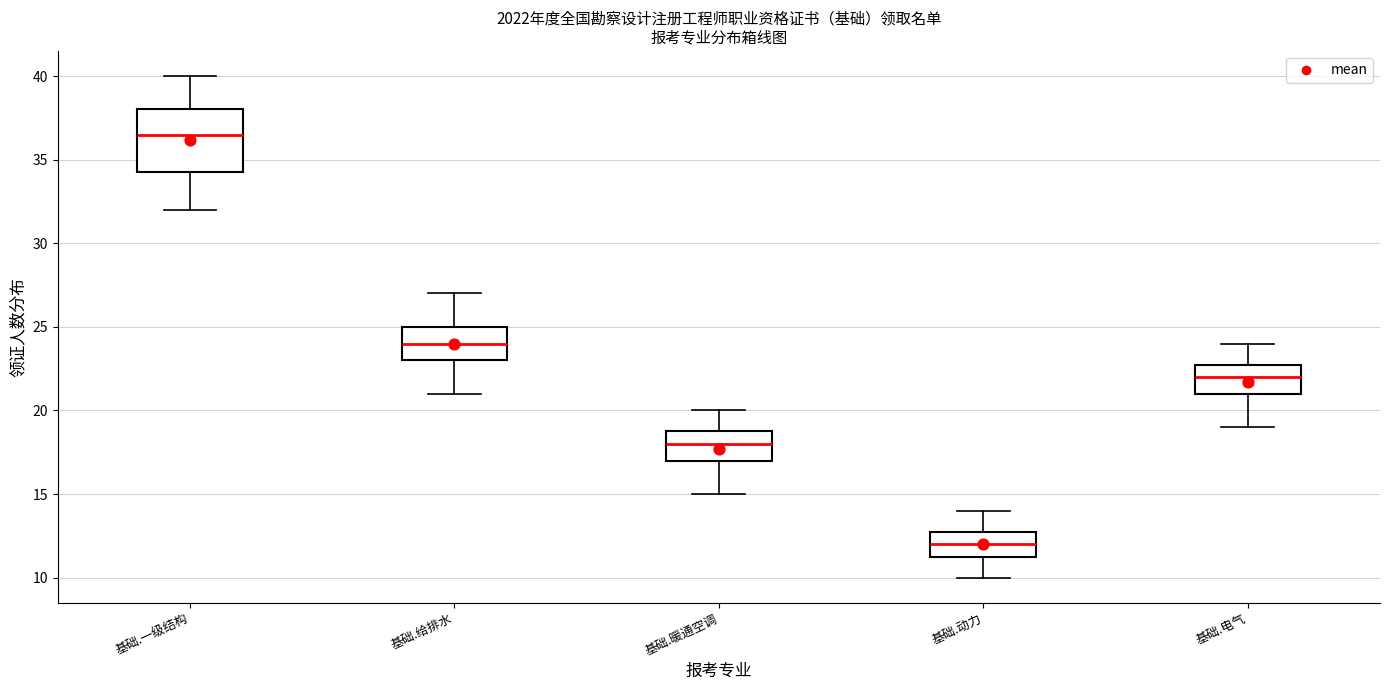

Which box has the highest median line?

基础.一级结构